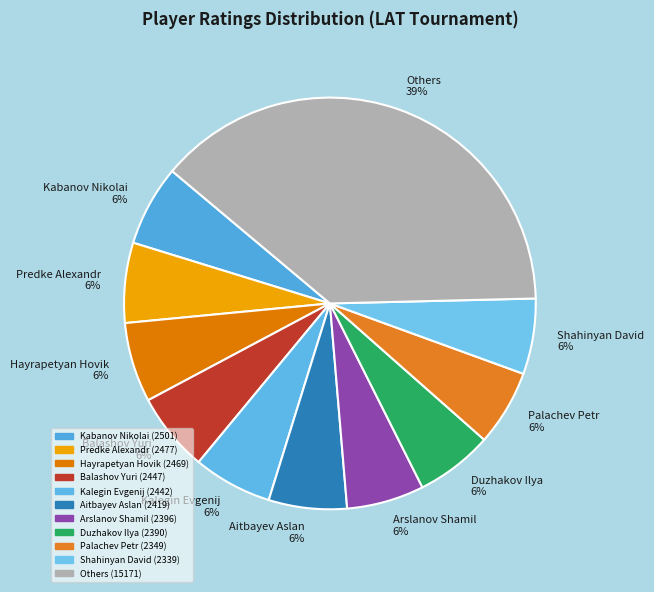

Does Predke Alexandr 6% account for over 50% of the chart?

No